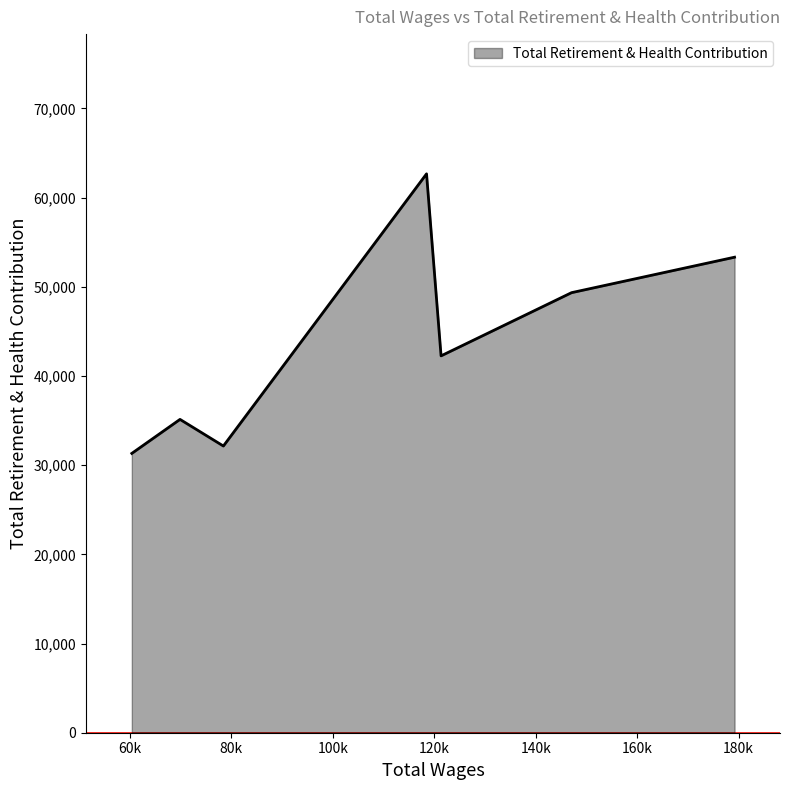

How many values are below 42251?

3